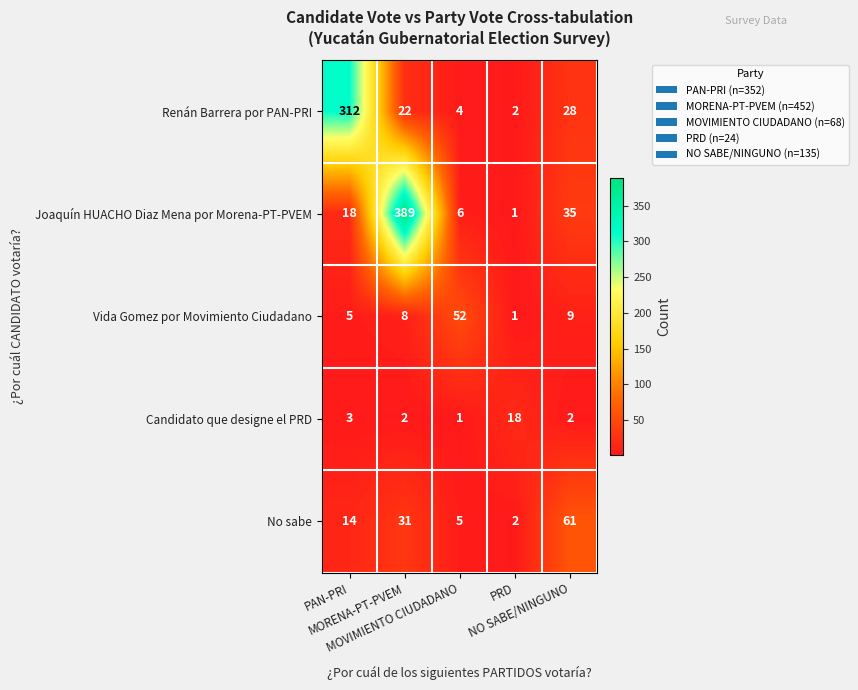

How many categories are shown in the chart?

5